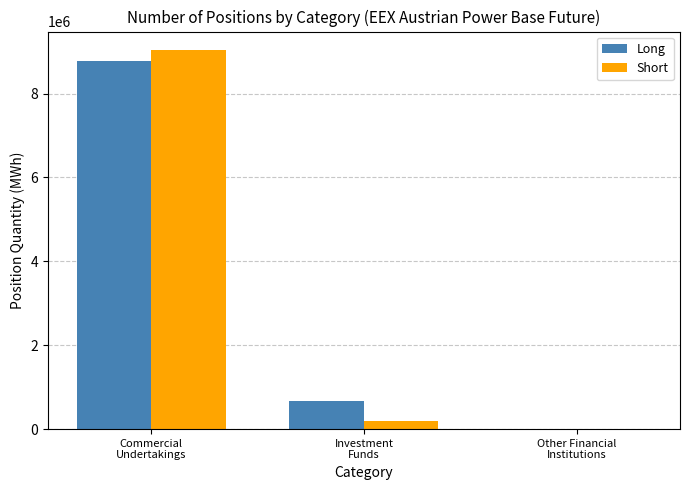

What is the highest value of the Long series?

8775488